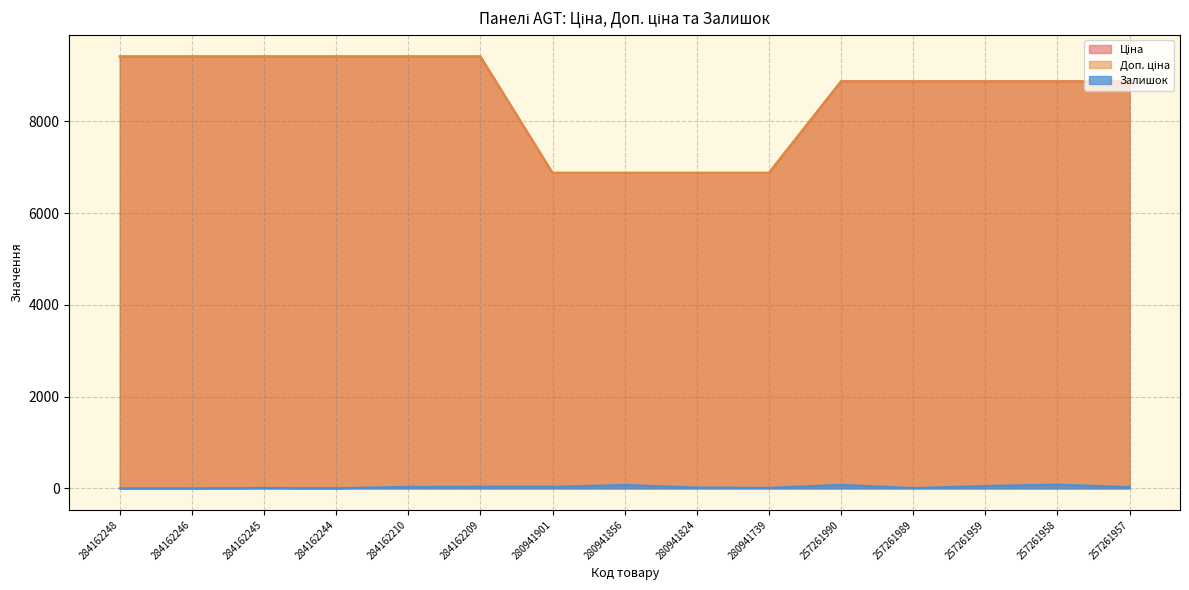

Does the chart have visible grid lines?

Yes